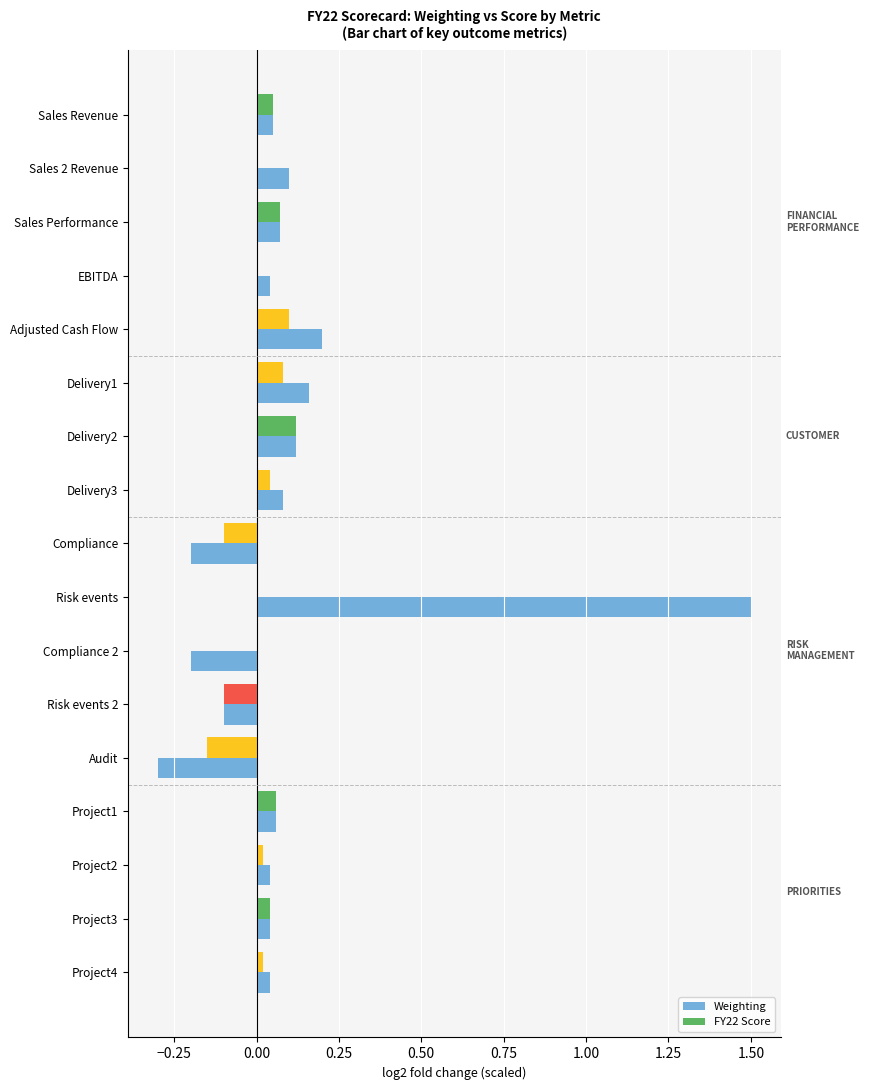

What is the maximum value shown in the chart?

1.5